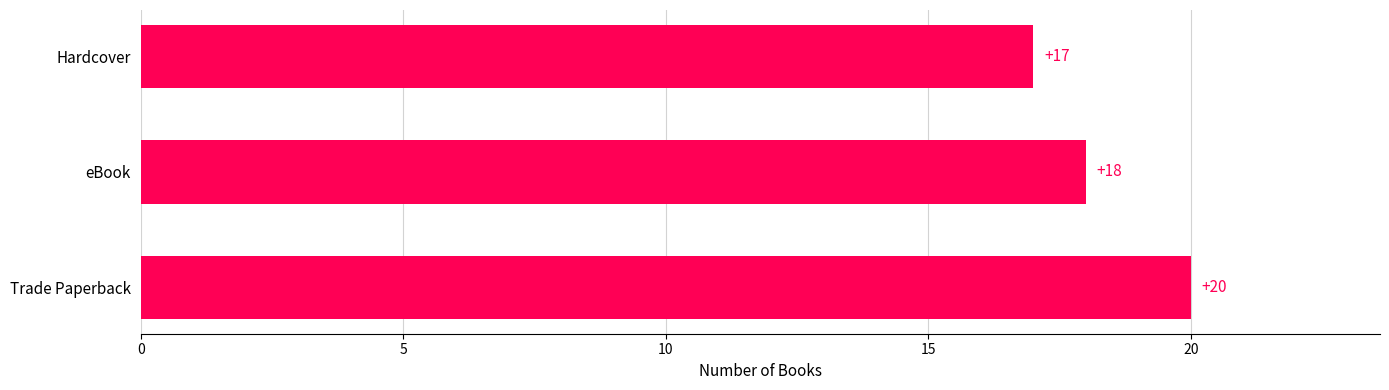

How many distinct data groups are displayed?

1